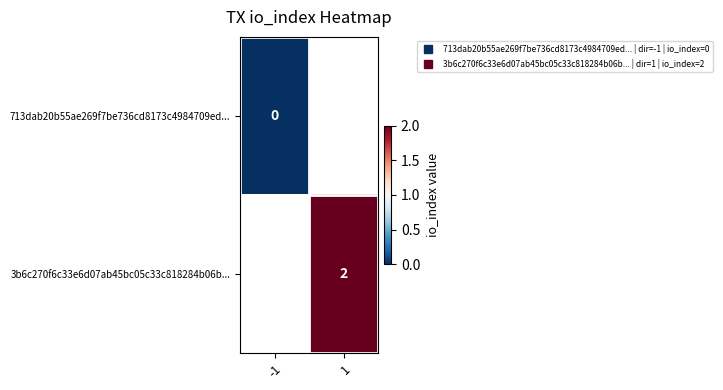

Is the value of 3b6c270f6c33e6d07ab45bc05c33c818284b06b... at 1 greater than the value of 713dab20b55ae269f7be736cd8173c4984709ed... at 1?

No